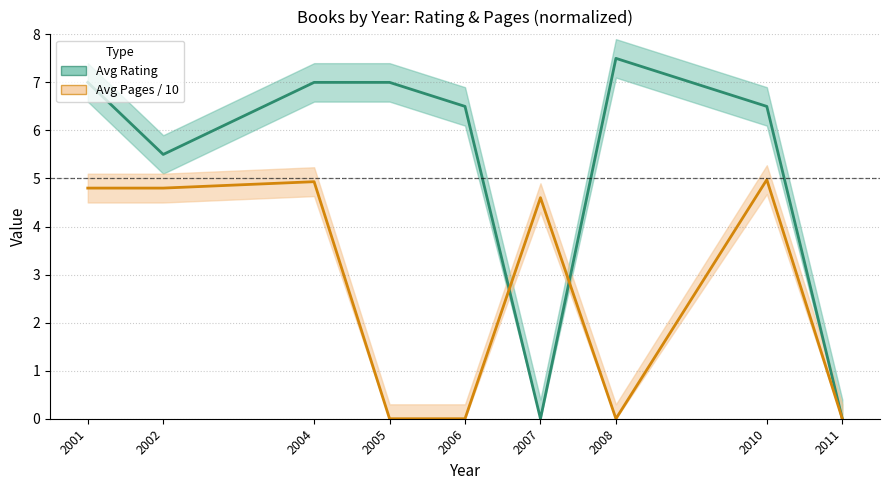

In rating, how many points are higher than both neighbors (excluding endpoints)?

1